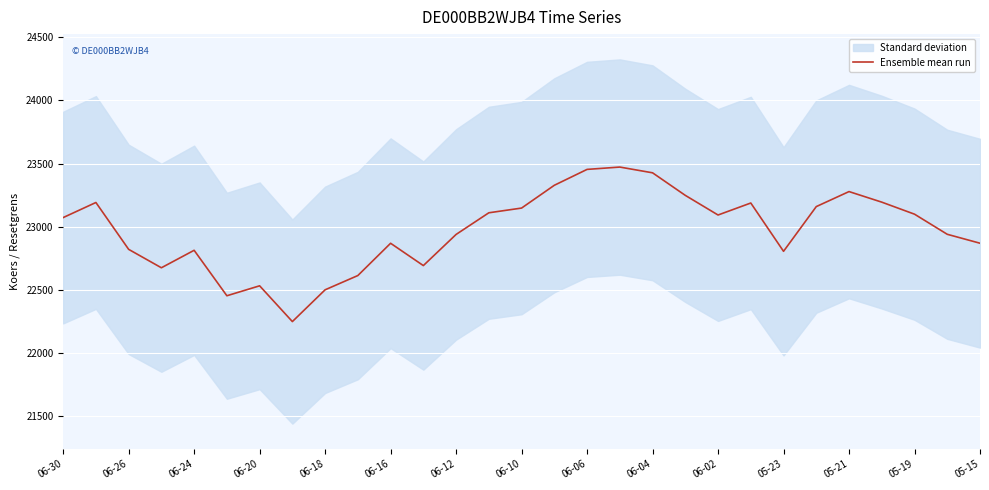

The value of Ensemble mean run at 06-18 is 22501.7. True or false?

True